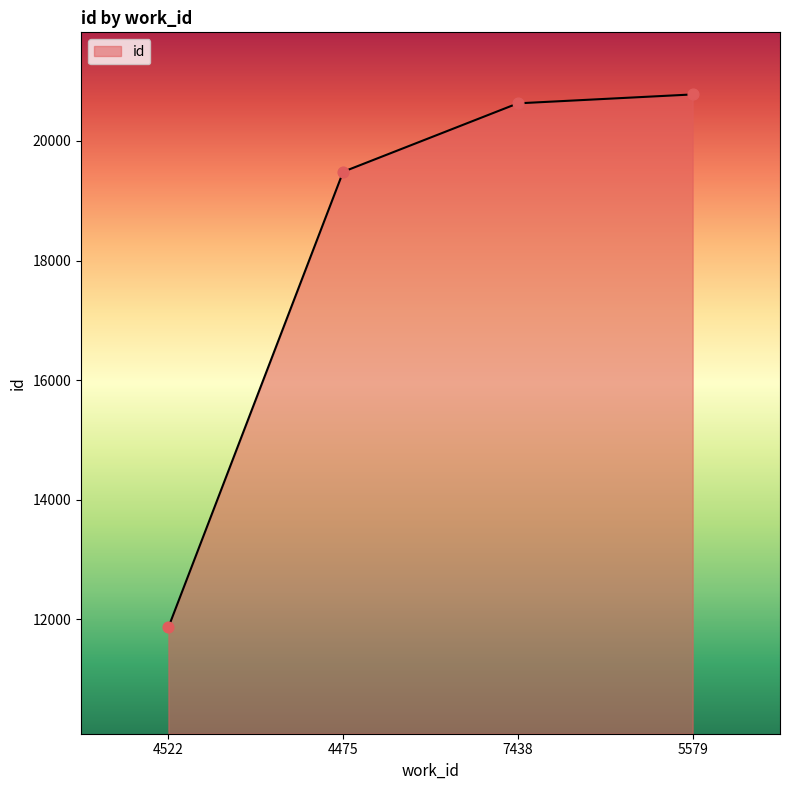

Which has a higher value, 4475 or 5579?

5579